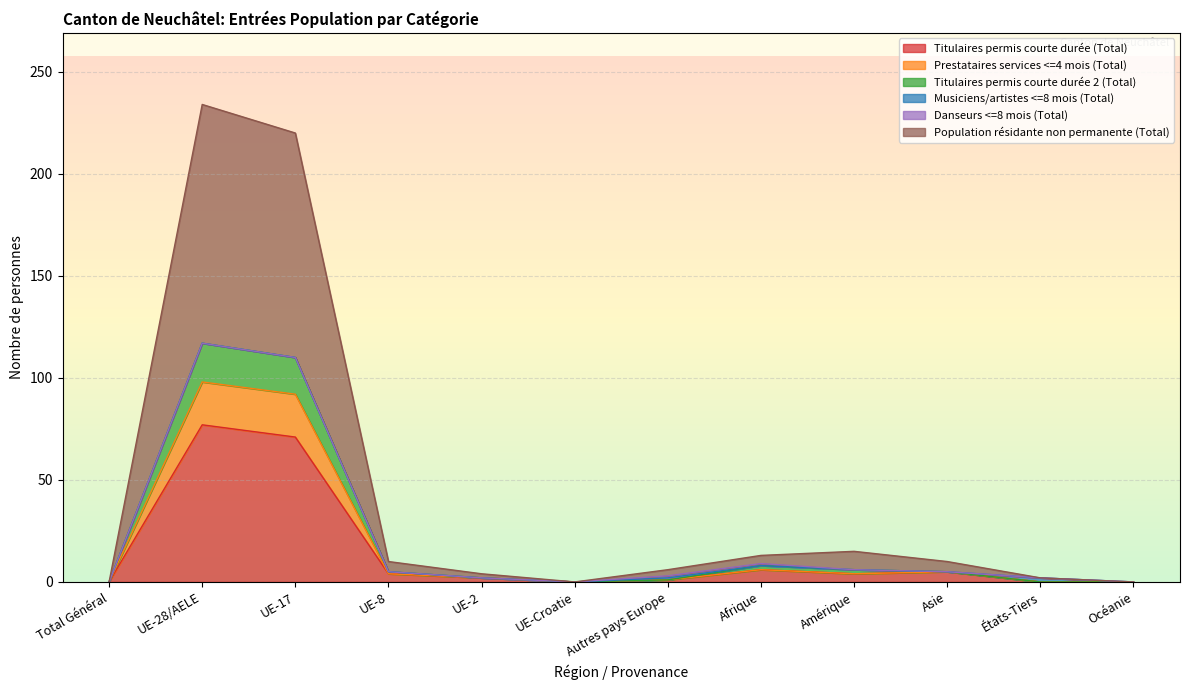

Does the chart display data point markers on the line(s)?

No